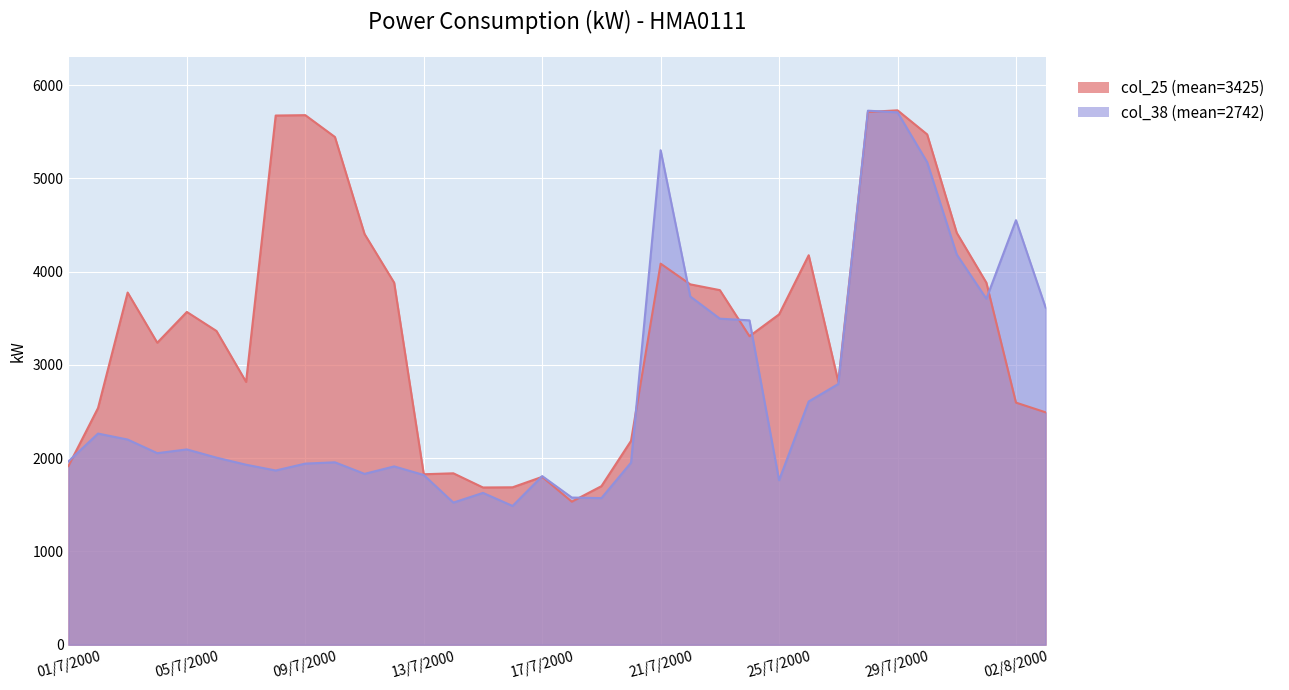

In col_25, how many points are higher than both neighbors (excluding endpoints)?

8